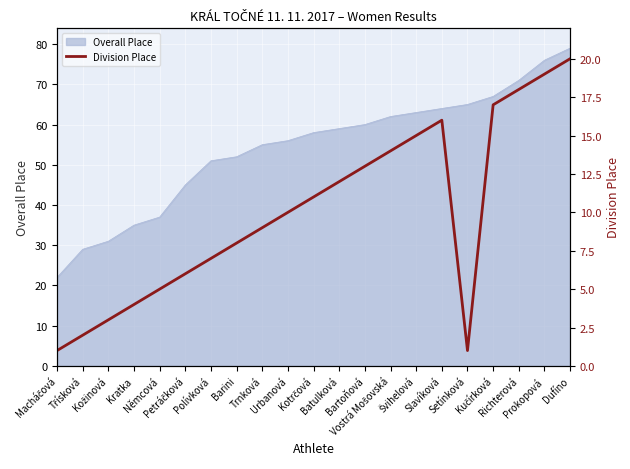

What is the label of the 16th point from the left?

Slavíková